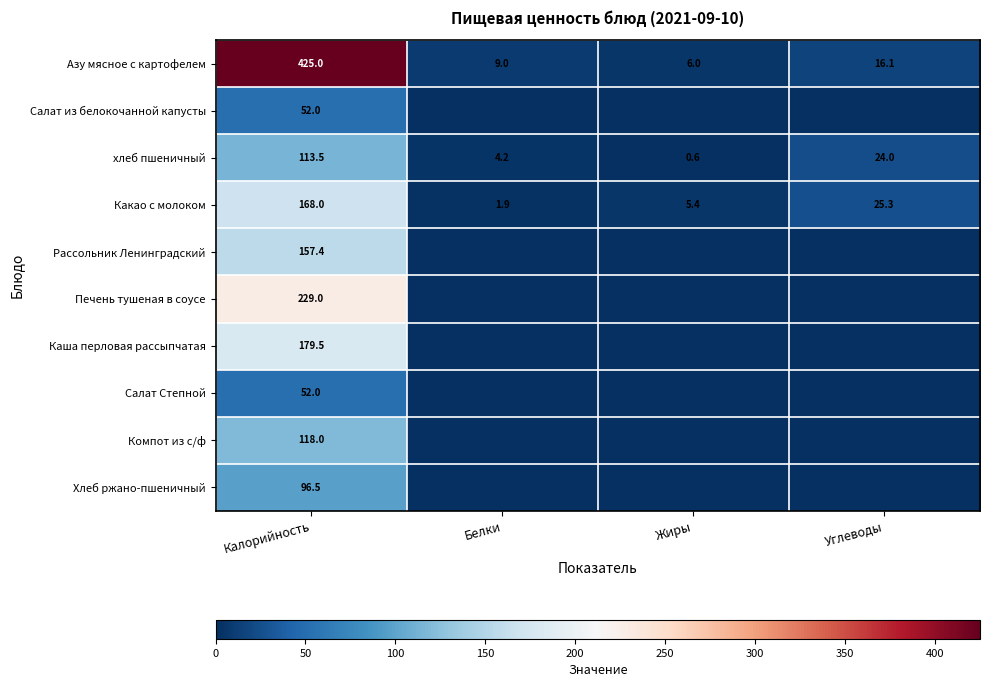

What is the difference between the highest and lowest values at Калорийность?

373.0